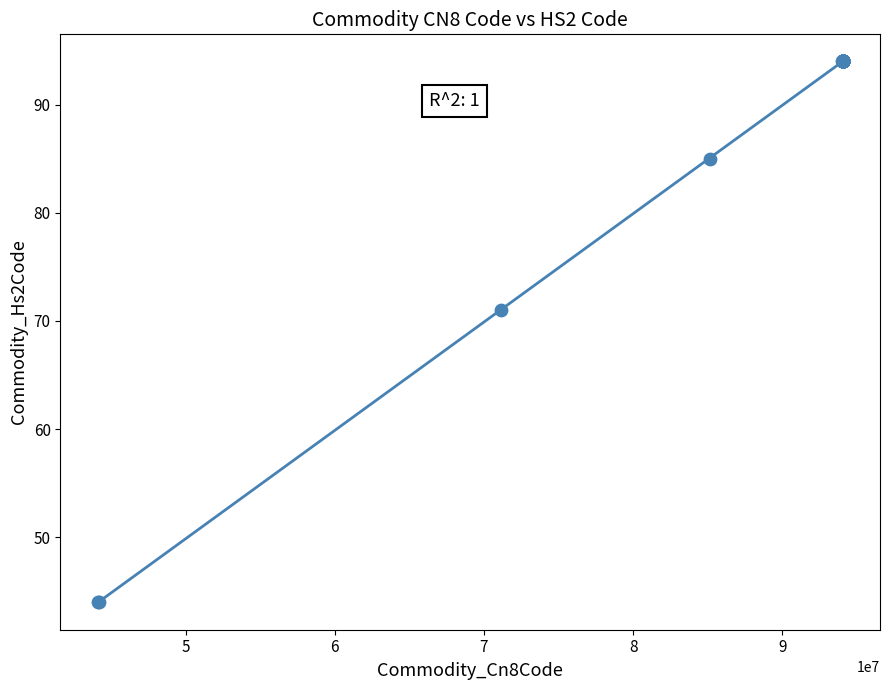

What Y value in the scatter plot is closest to 69?

71